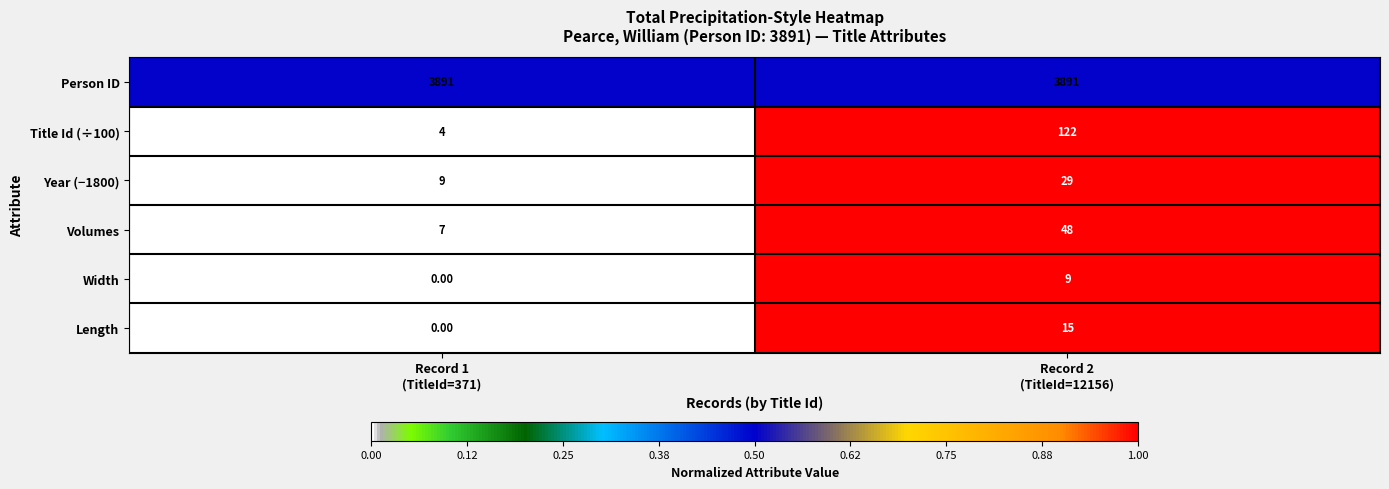

At how many categories does at least one series exceed 0?

2